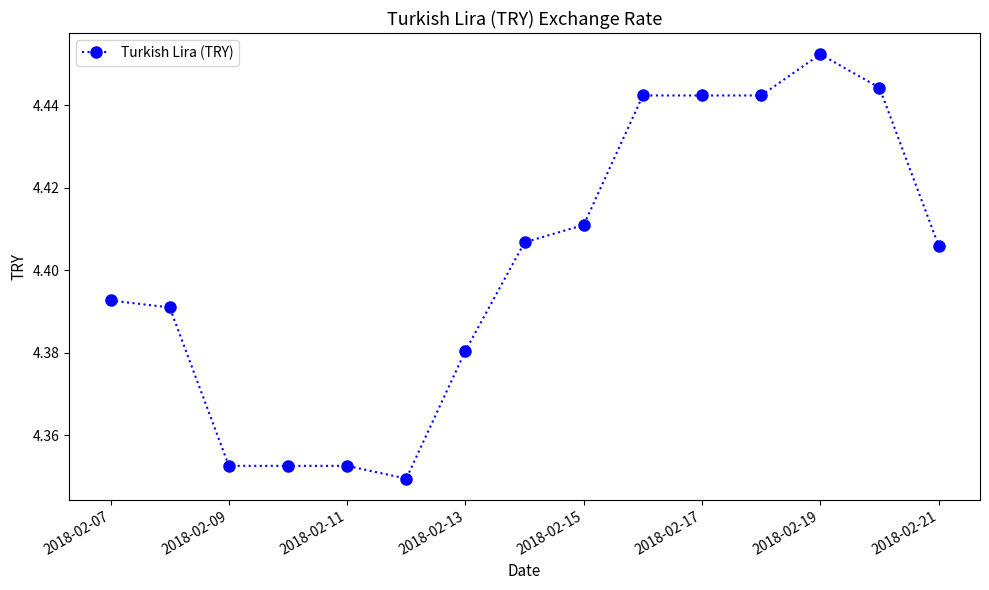

True or false: the data has more than 0 interior local peaks.

True